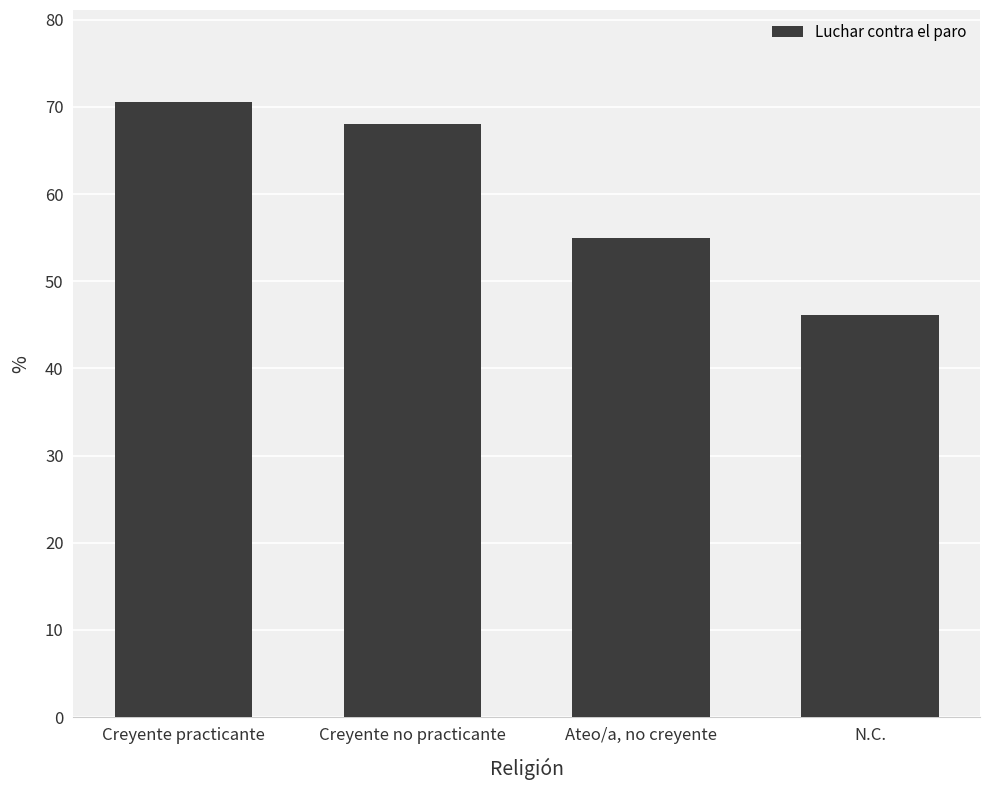

At which label is the value closest to 58?

Ateo/a, no creyente